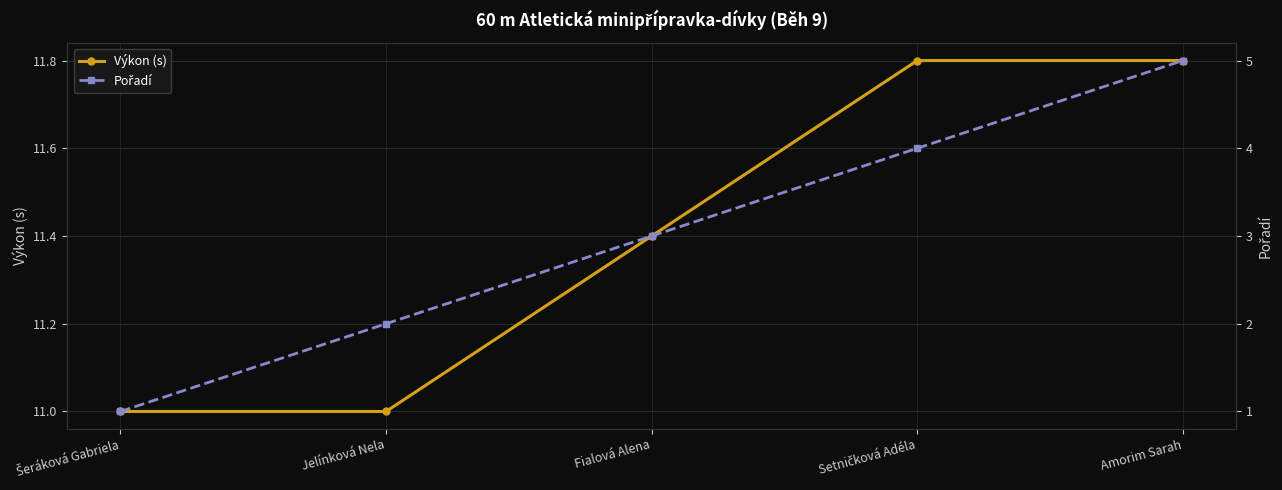

What is the spread (max minus min) of values at Amorim Sarah?

6.8